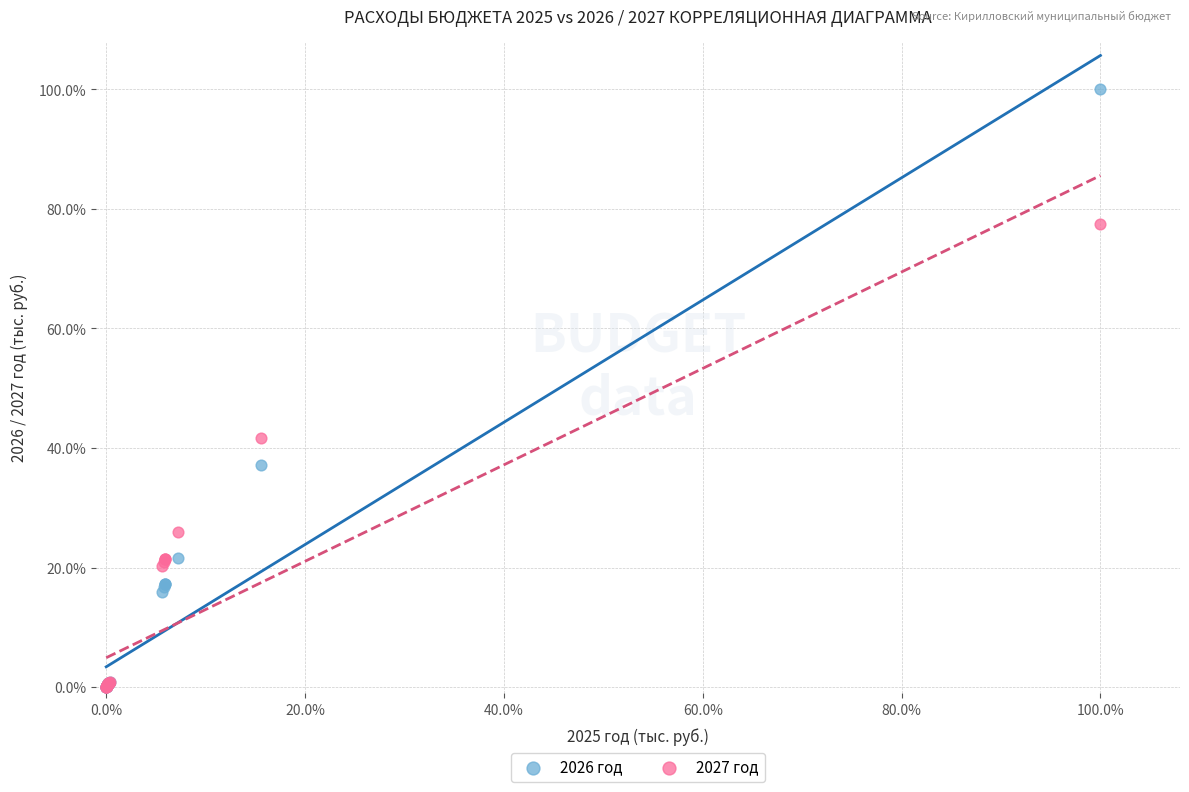

What are all the series names shown in the legend?

2026 год, 2027 год